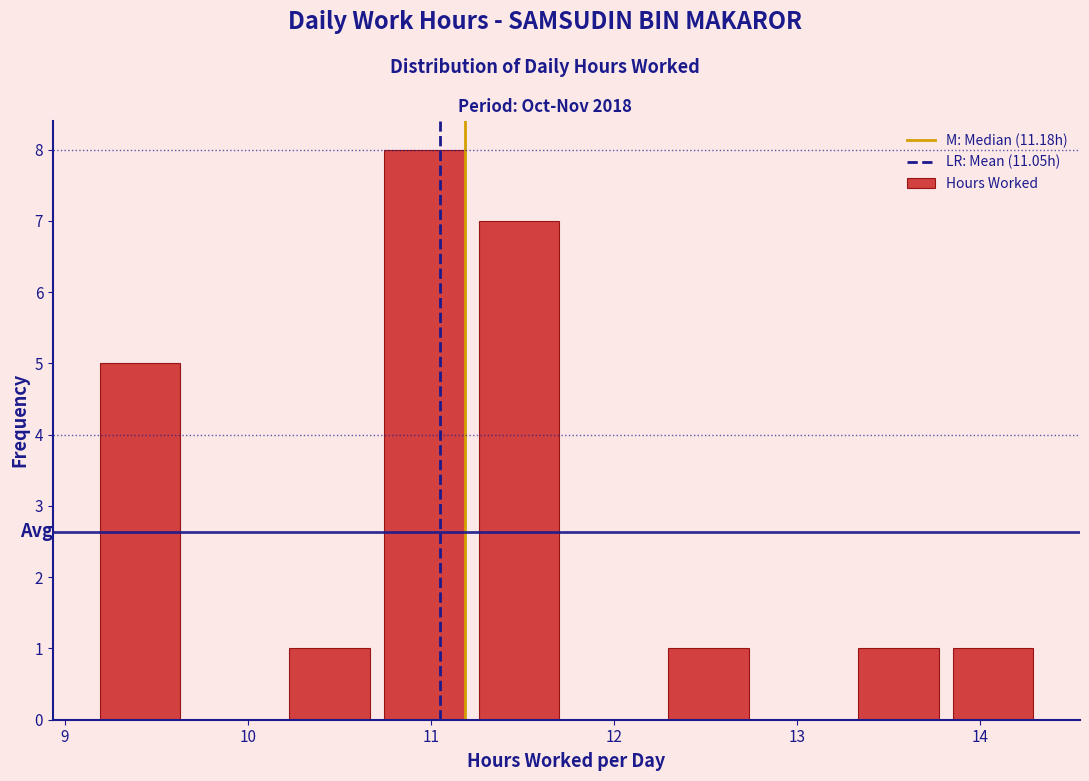

Reading left to right, list every bar in this chart as the range it spans on the x-axis followed by its height. Neither the bar edges nor the heights are printed on the chart, so give them approximately, as read against the axes.

9.2 to 9.7: 5
9.7 to 10.2: 0
10.2 to 10.7: 1
10.7 to 11.2: 8
11.2 to 11.7: 7
11.7 to 12.3: 0
12.3 to 12.8: 1
12.8 to 13.3: 0
13.3 to 13.8: 1
13.8 to 14.3: 1